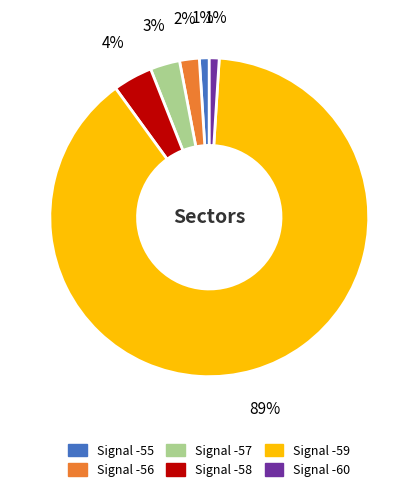

Combined, do Signal -55 and Signal -60 account for over 50%?

No